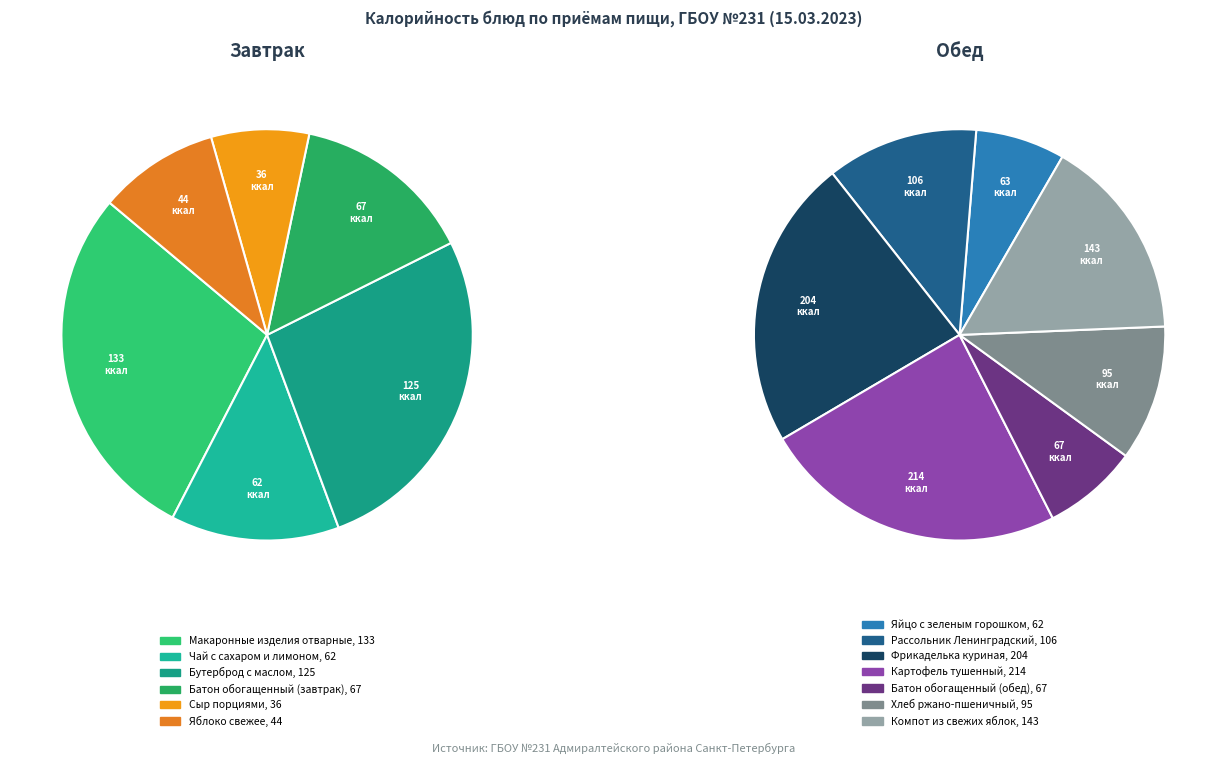

Is the sum of Рассольник Ленинградский and Батон обогащенный (обед) greater than half?

No